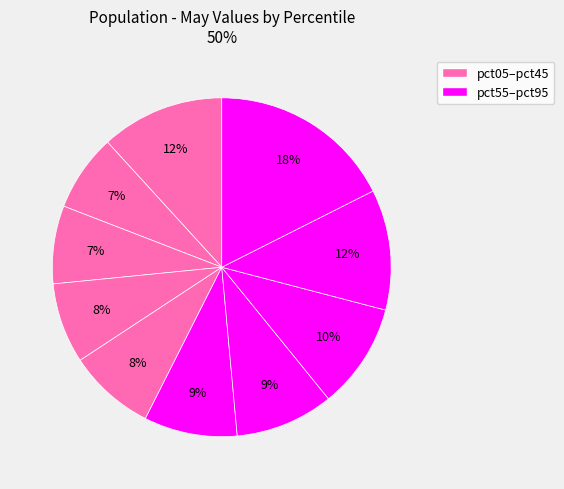

How many segments does this pie chart have?

10